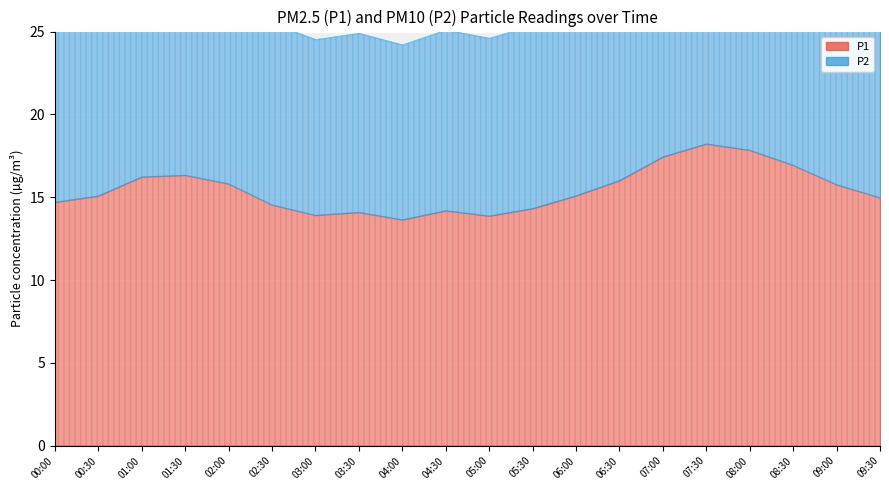

What is the minimum value for P1?

13.7